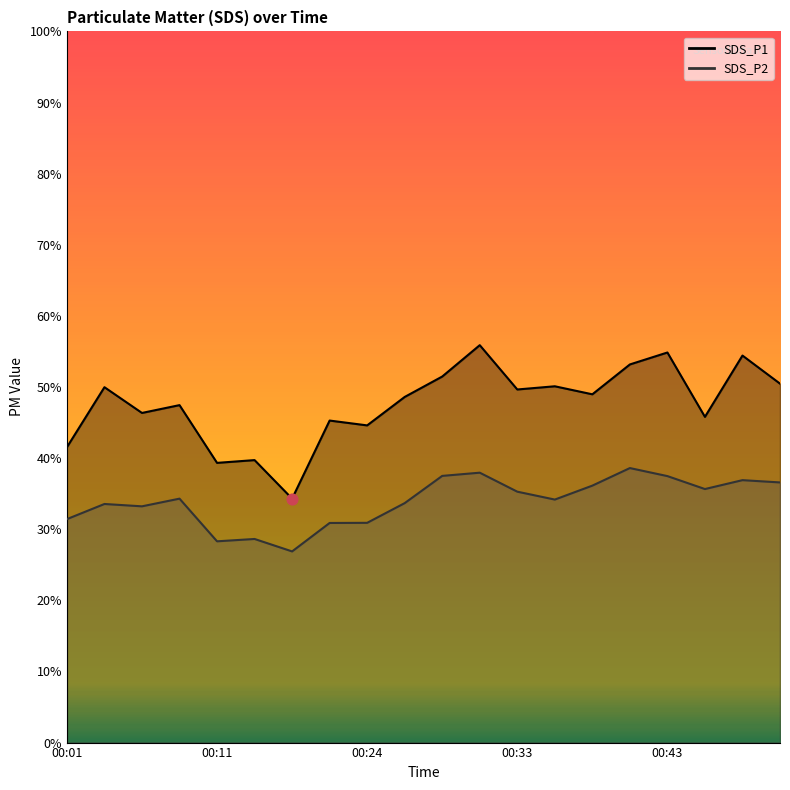

Which series reaches the maximum Y coordinate?

SDS_P1